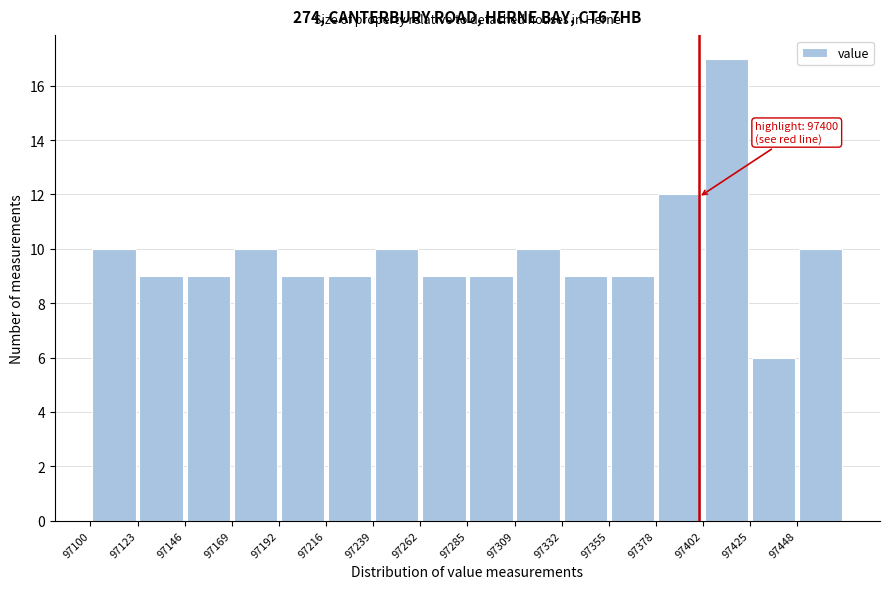

Which range on the x-axis has the tallest bar?

97400 to 97425